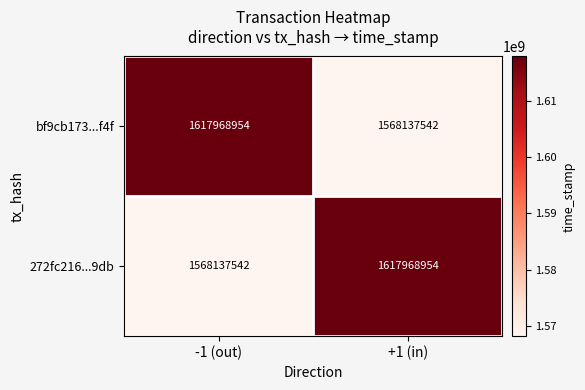

What is the minimum value shown in the chart?

1568137542